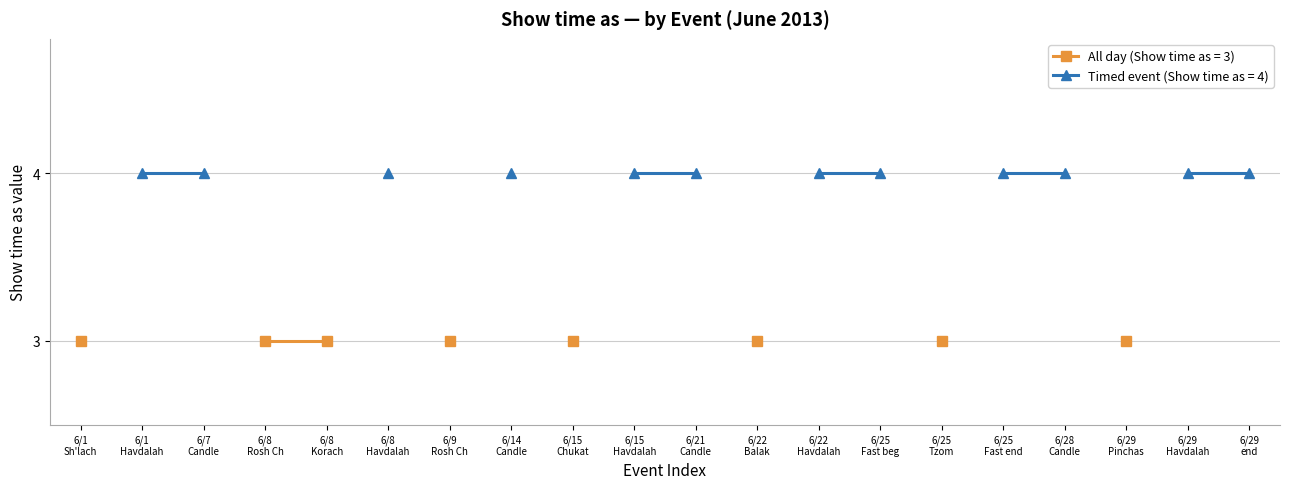

Between 10 and 11, which is larger?

10